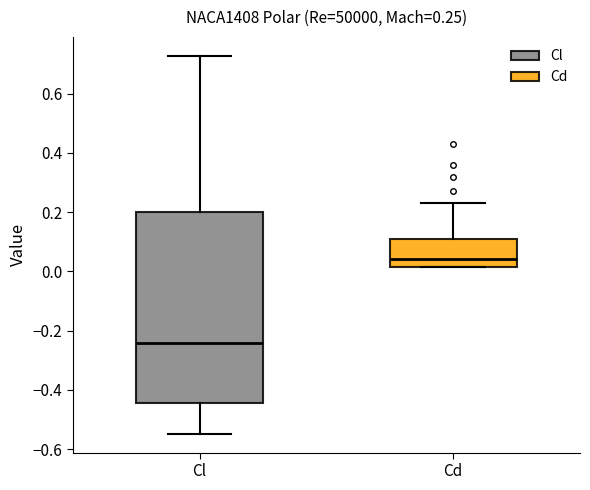

Comparing the boxes themselves (not the whiskers), which one is the tallest?

Cl